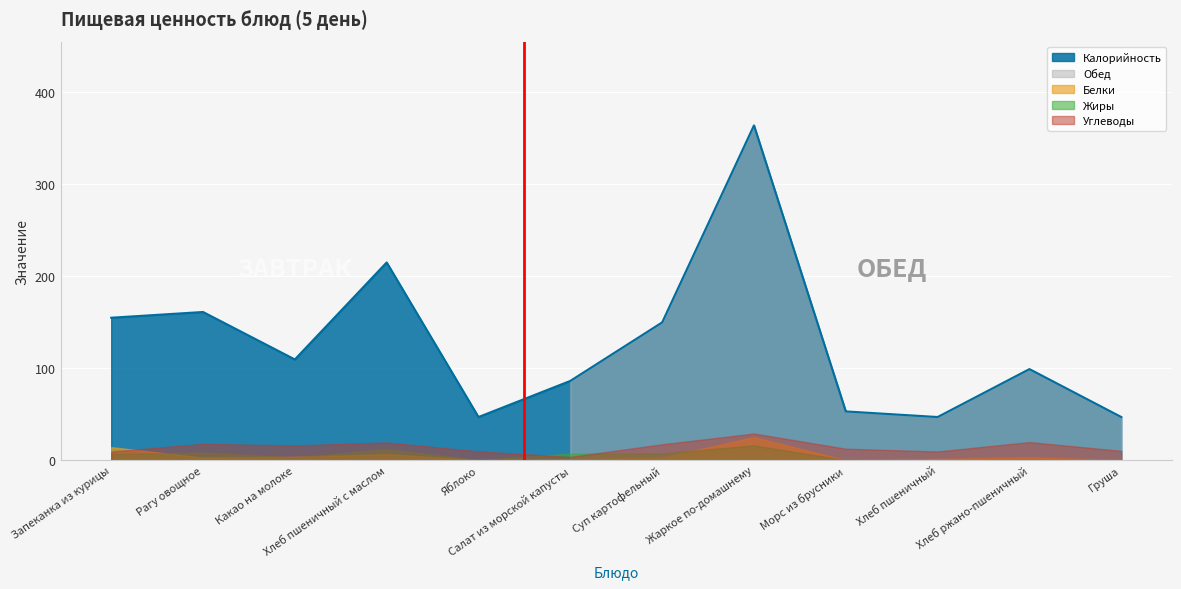

True or false: Белки has a value of 1.8 at Салат из морской капусты.

False